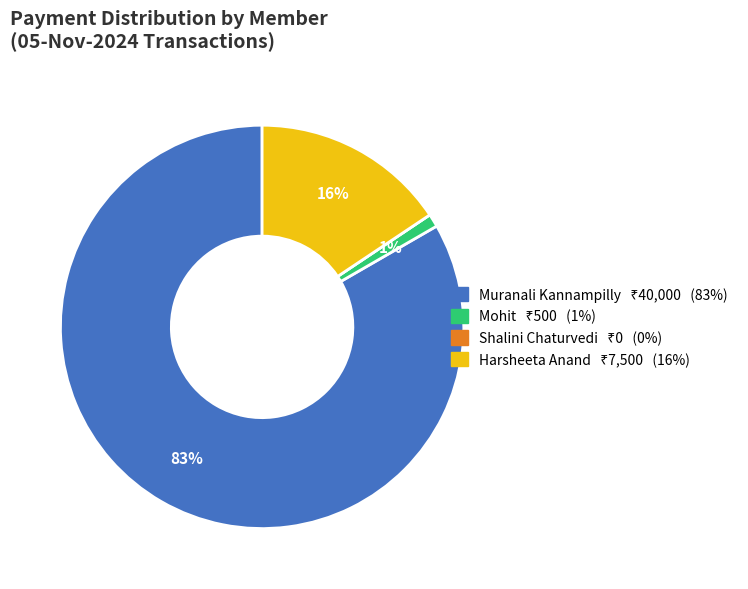

Is there a majority slice in this chart?

Yes